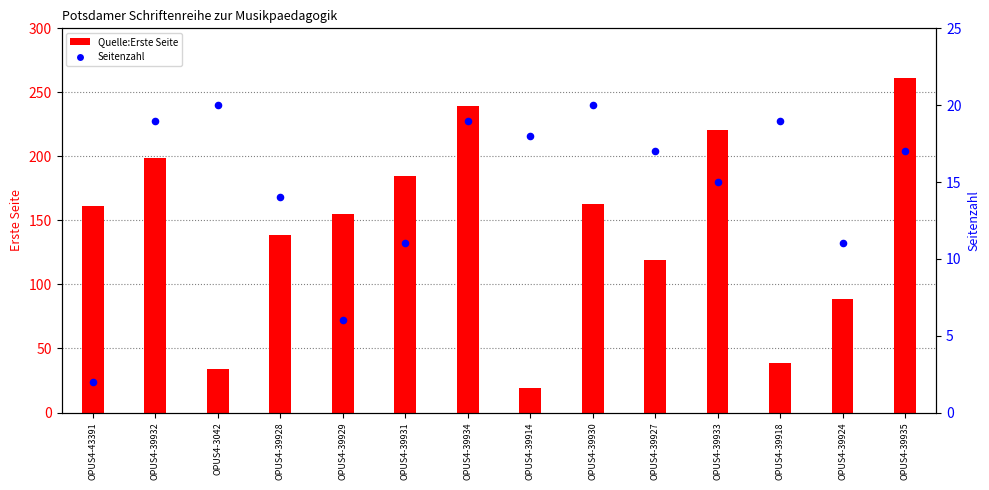

What is the total value across all series at OPUS4-39929?

161